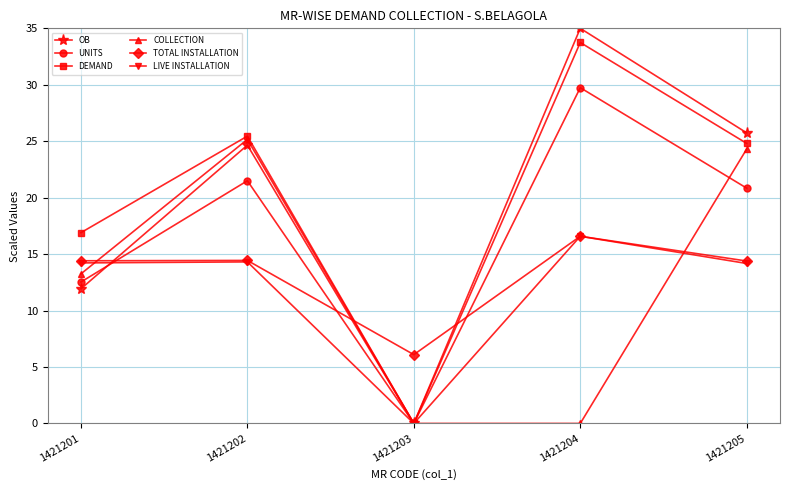

How many intersections are there between COLLECTION and TOTAL INSTALLATION?

3